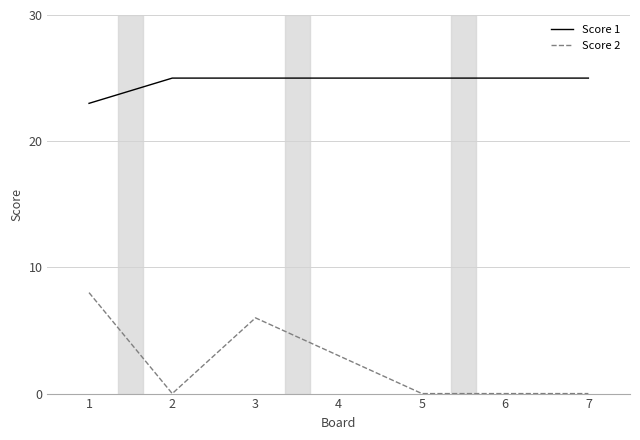

True or false: Score 2 and Score 1 cross at least once.

False